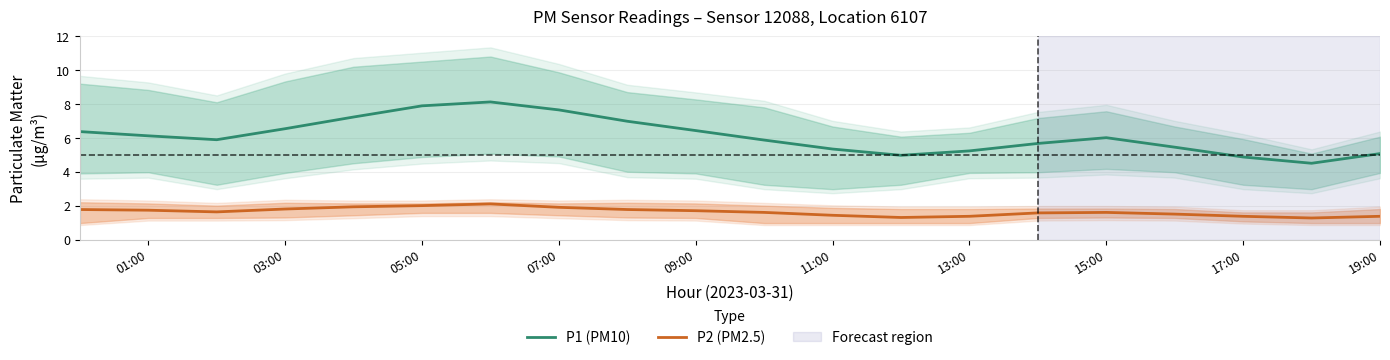

True or false: P2 (PM2.5) and P1 (PM10) cross at least once.

False